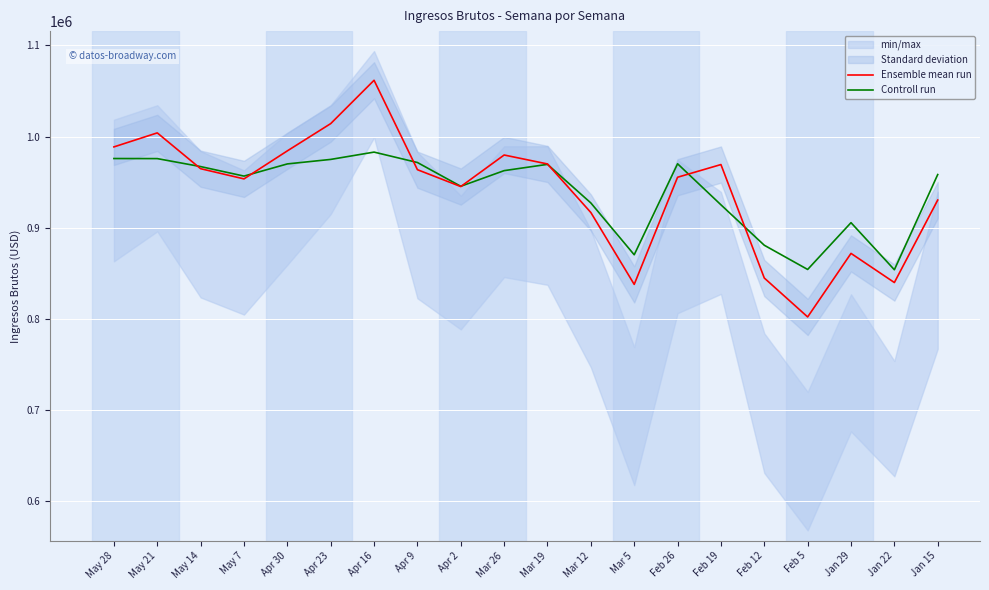

What is the label of the 9th point from the left?

Apr 2